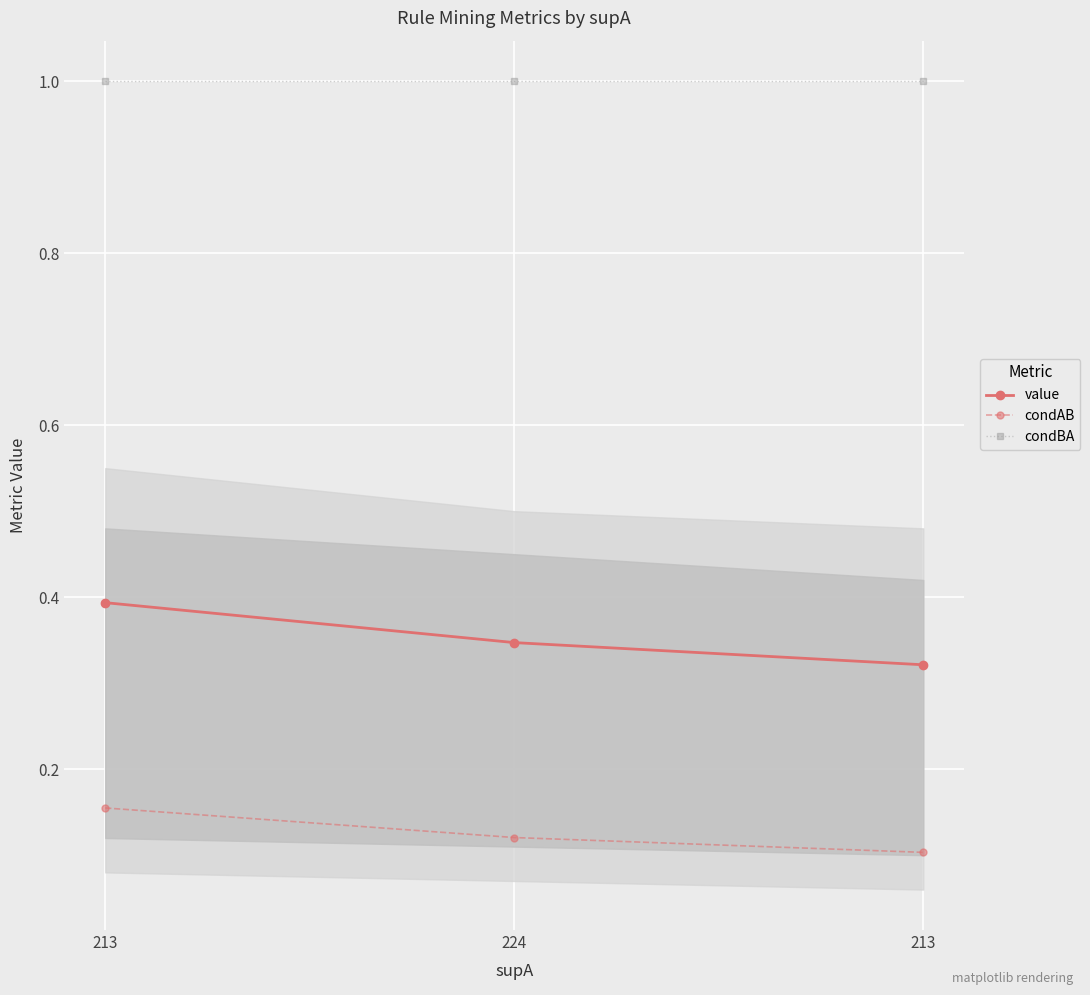

Reading left to right, what are all the values shown in this chart?

value: 213=0.4	224=0.3	213=0.3
condAB: 213=0.2	224=0.1	213=0.1
condBA: 213=1.0	224=1.0	213=1.0